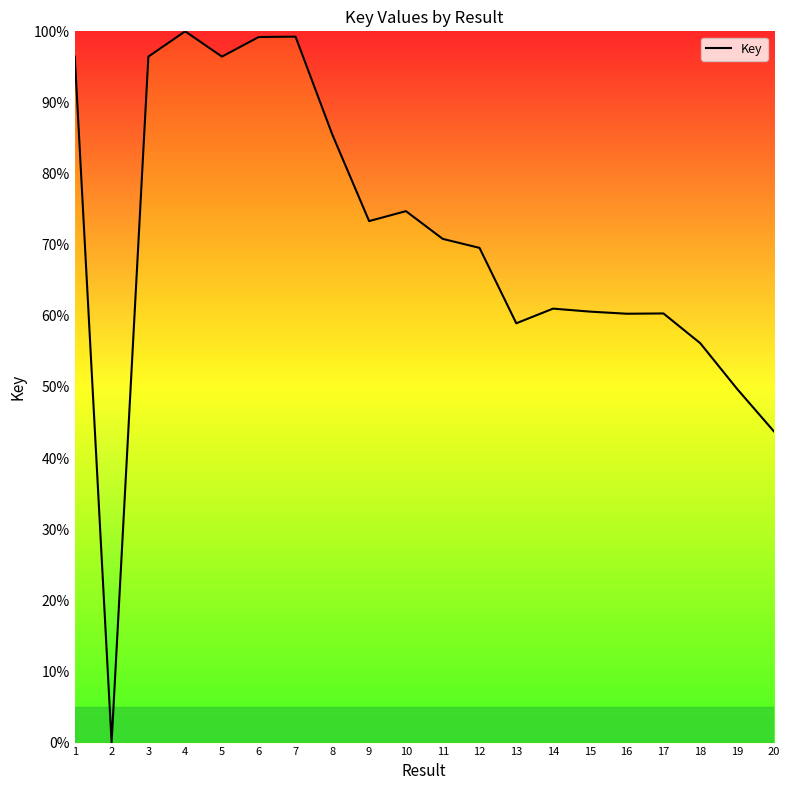

What is the difference between the maximum and minimum values?

100.0